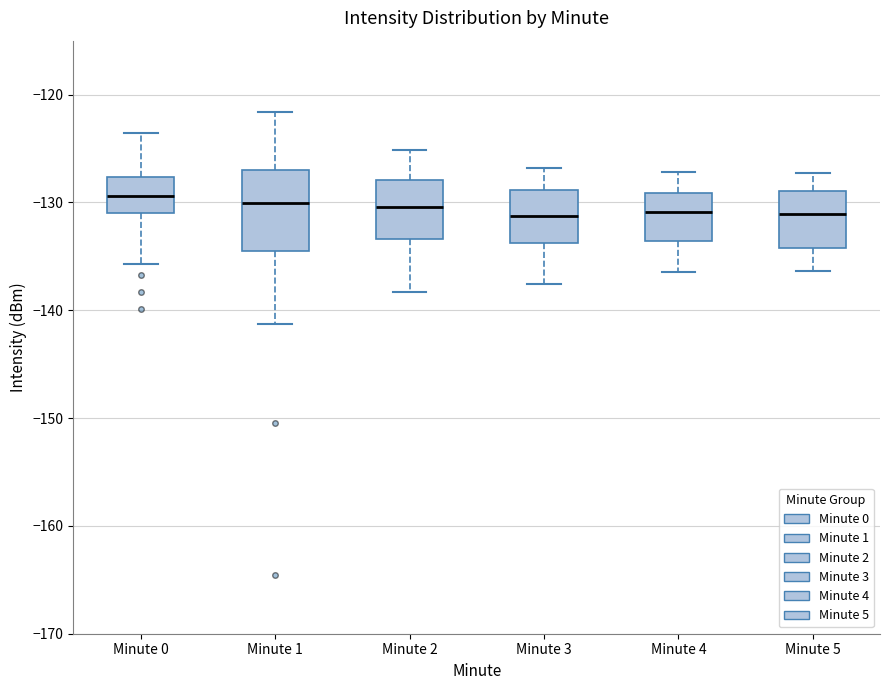

Reading left to right, transcribe this box plot: for each box, give where its median line is, the range the box spans, and where its two whiskers end, as read against the y-axis. The values are not printed on the chart, so give them approximately, as read against the axis.

Minute 0: median -129, box -131 to -128, whiskers -136 to -124
Minute 1: median -130, box -134 to -127, whiskers -141 to -122
Minute 2: median -130, box -133 to -128, whiskers -138 to -125
Minute 3: median -131, box -134 to -129, whiskers -138 to -127
Minute 4: median -131, box -134 to -129, whiskers -136 to -127
Minute 5: median -131, box -134 to -129, whiskers -136 to -127